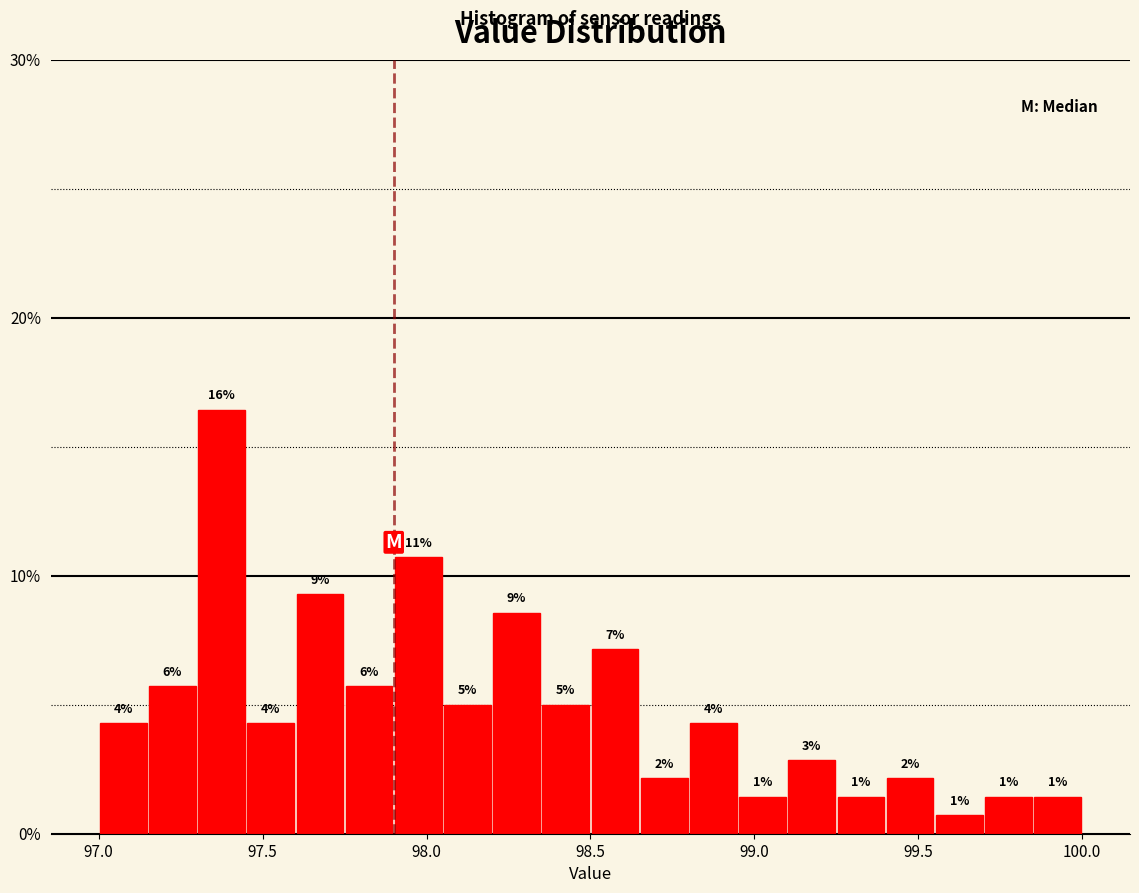

Around what value on the x-axis is the tallest bar? Give the approximate position of its centre, as read against the axis.

97.40